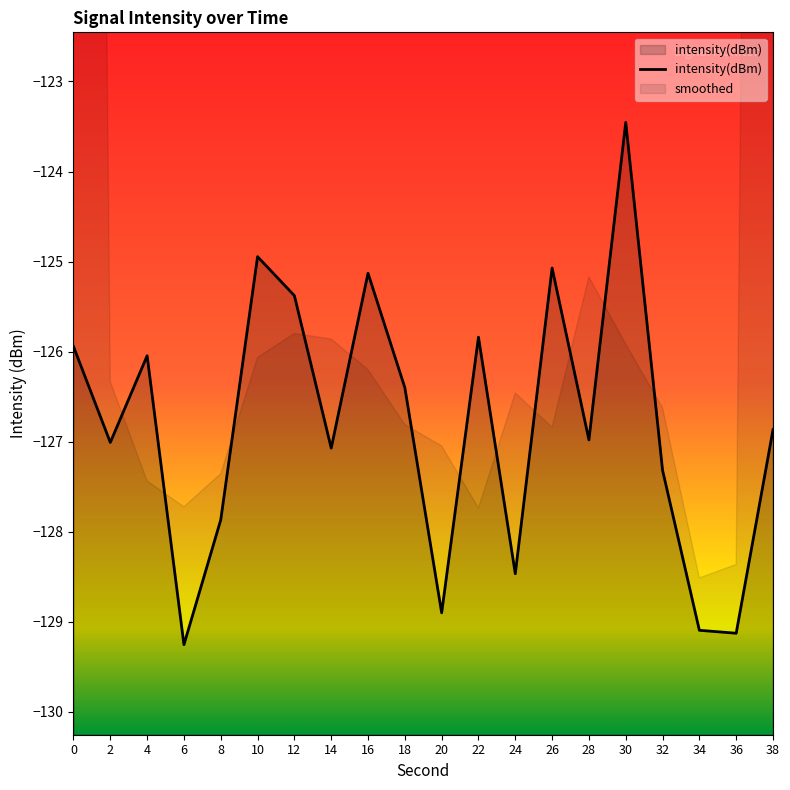

At which category does the chart reach its minimum across all series?

6